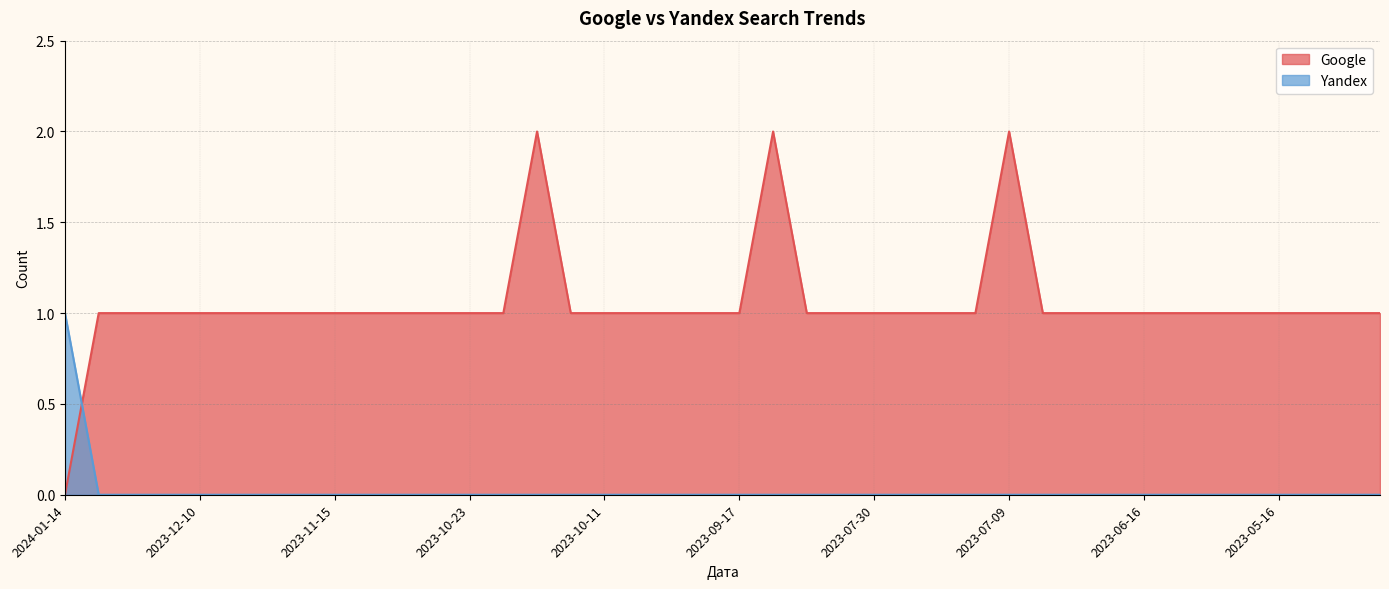

Between 2023-11-12 and 2023-05-13, which is larger?

2023-11-12